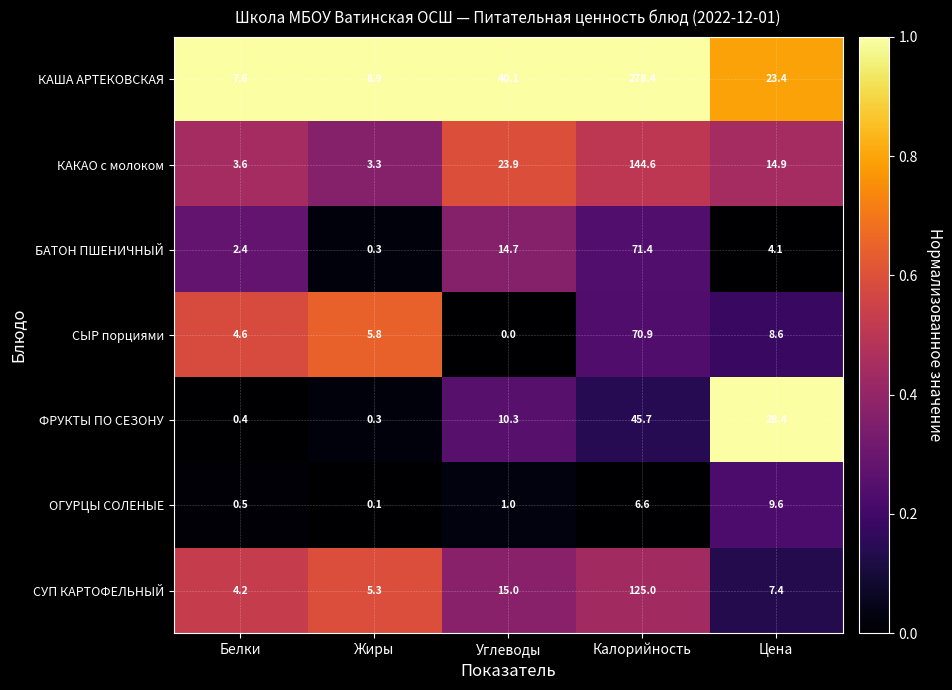

List the series in order of their peak value, highest first.

КАША АРТЕКОВСКАЯ, КАКАО с молоком, СУП КАРТОФЕЛЬНЫЙ, БАТОН ПШЕНИЧНЫЙ, СЫР порциями, ФРУКТЫ ПО СЕЗОНУ, ОГУРЦЫ СОЛЕНЫЕ